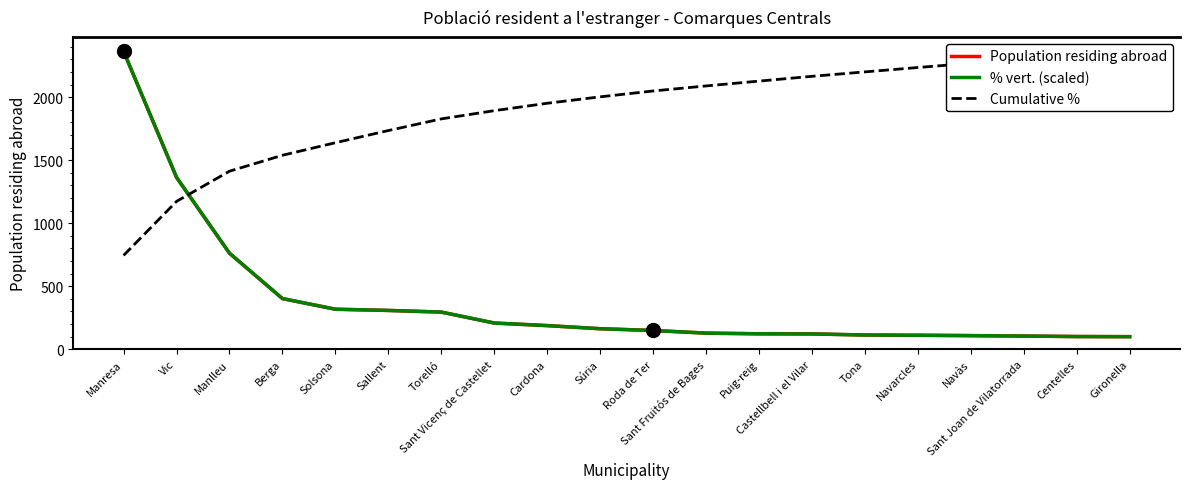

Which series has the largest total across all categories?

Cumulative %